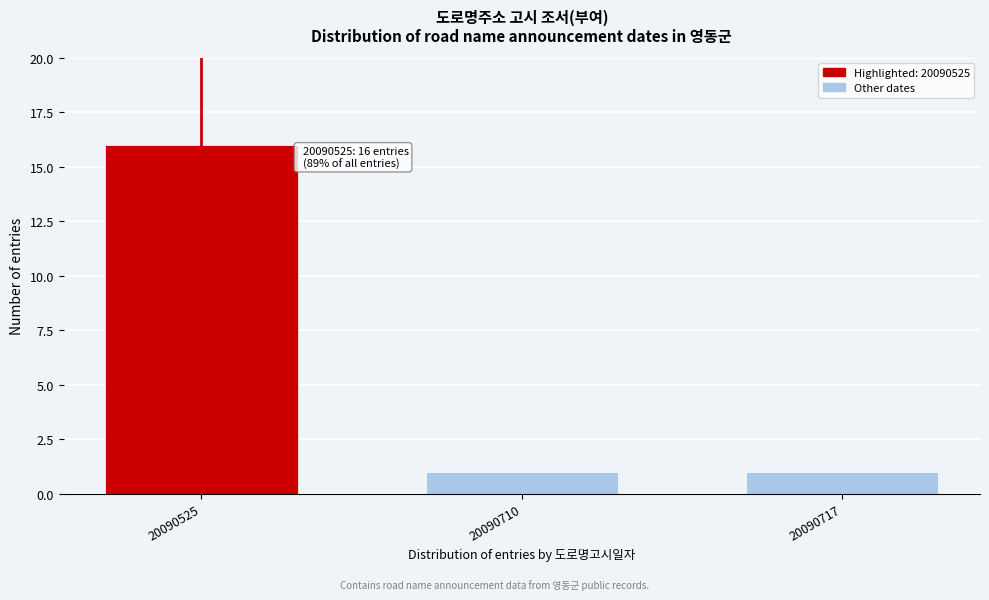

Reading right to left, what are all the values shown in this chart?

1	1	16